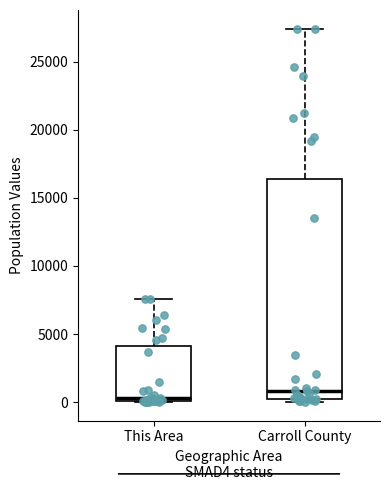

Which box is the tallest, from its lower edge to its upper edge?

Carroll County